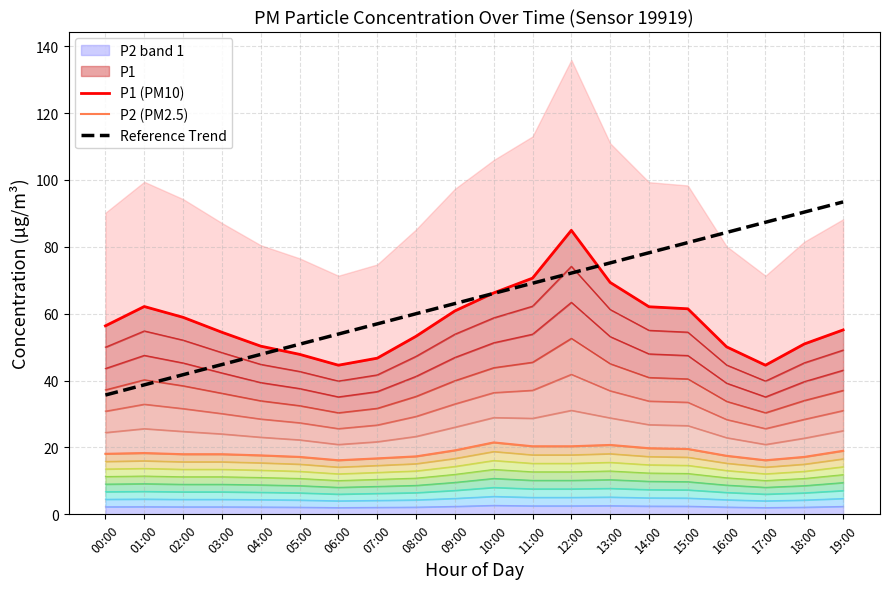

Between 07:00 and 01:00, which is larger?

01:00